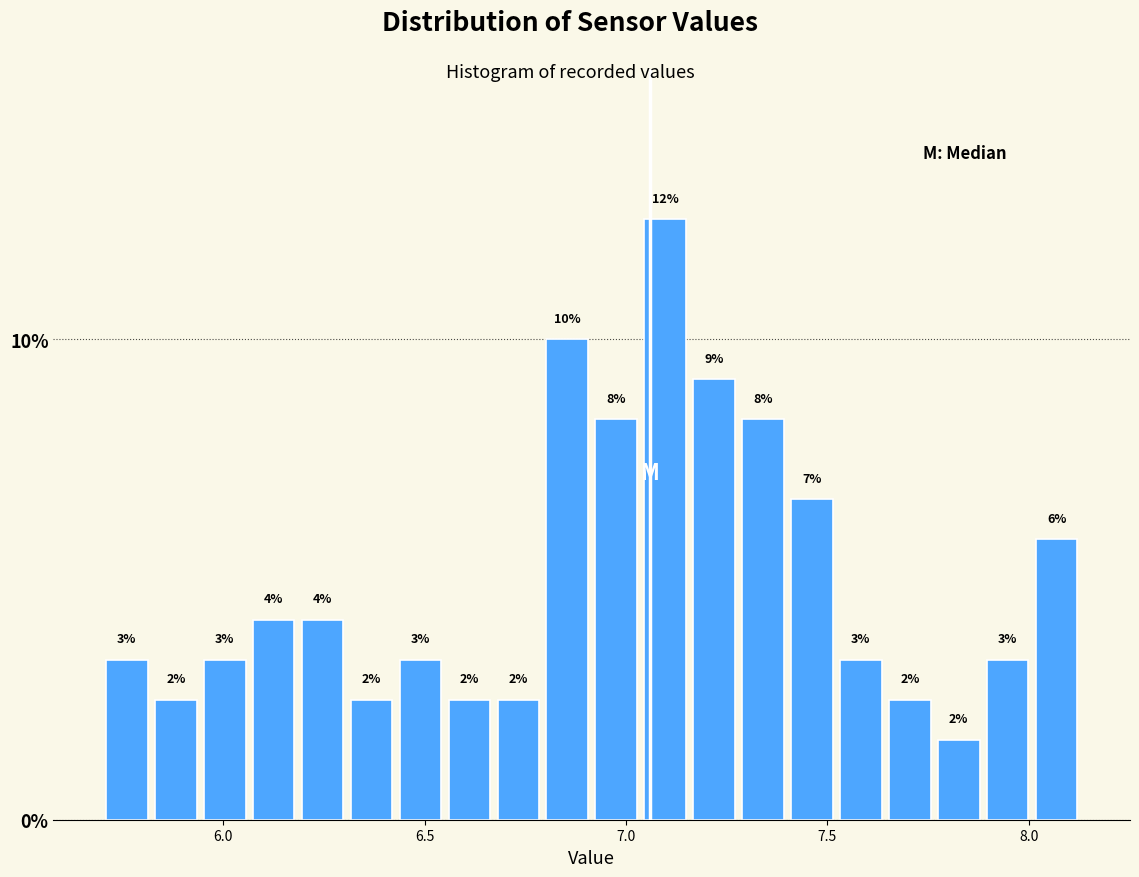

Around what value on the x-axis is the tallest bar? Give the approximate position of its centre, as read against the axis.

7.10